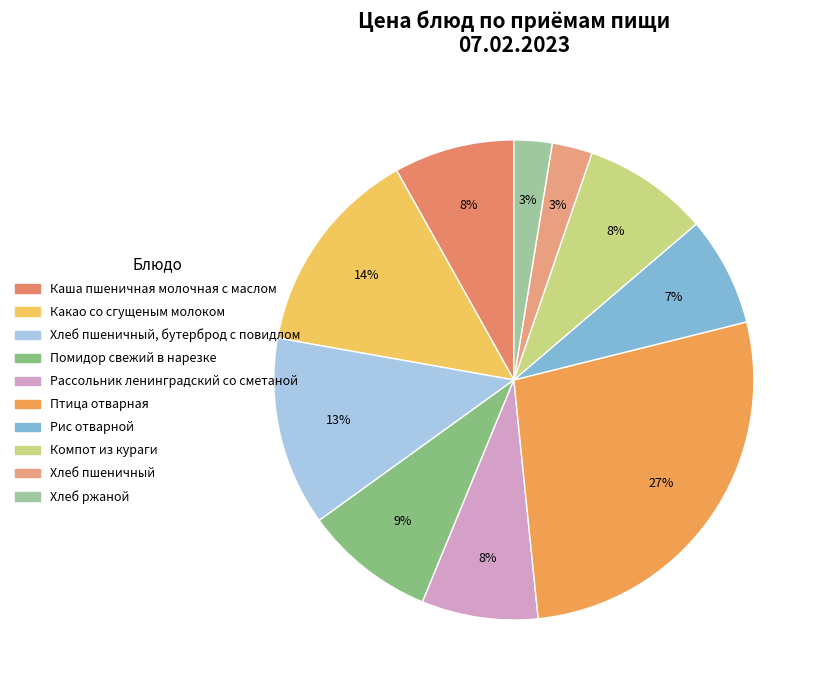

Which category has the smallest portion of the pie?

Хлеб ржаной